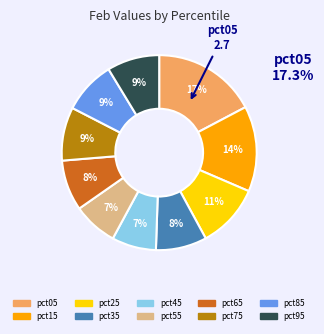

What is the largest slice in the pie chart?

pct05